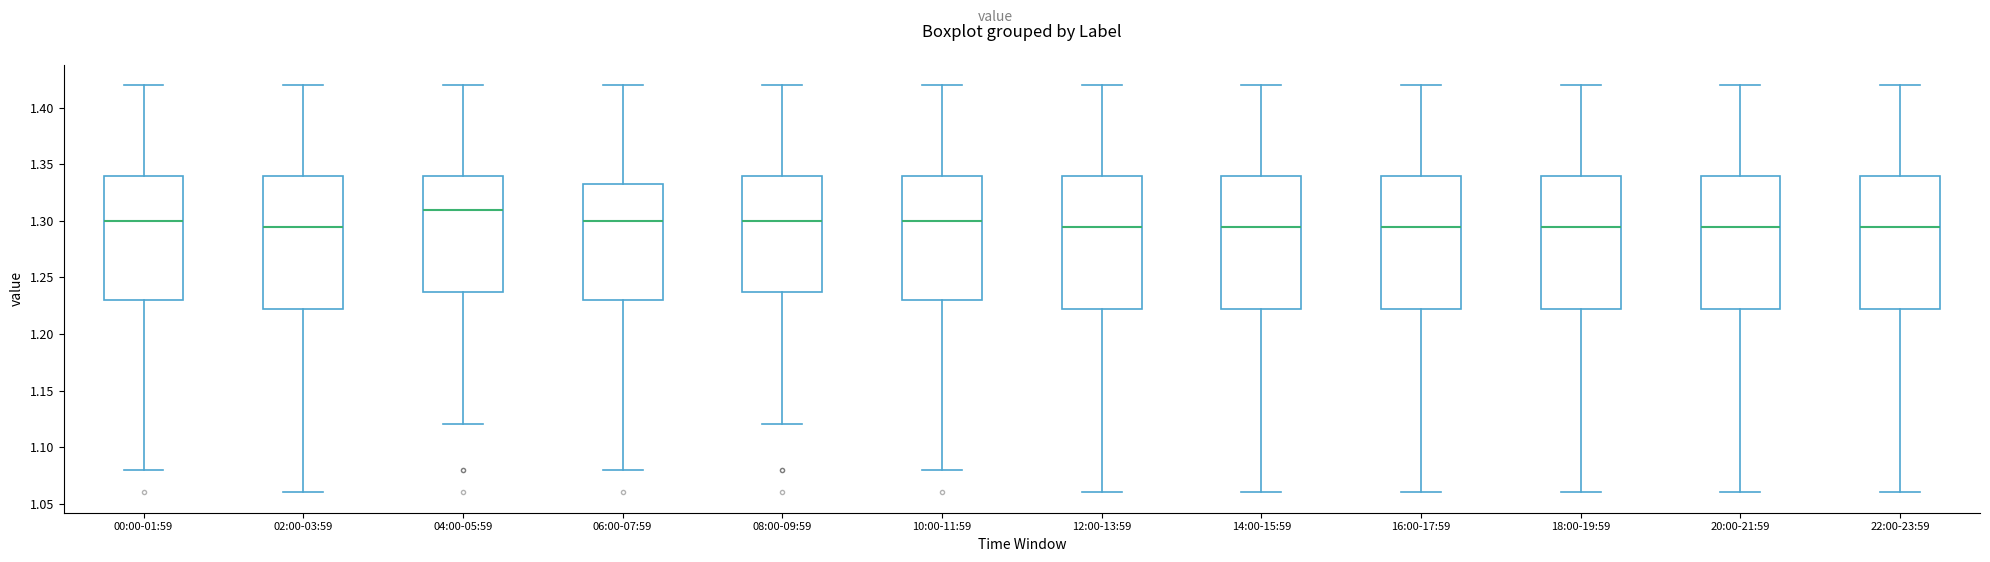

Reading left to right, read every box against the y-axis: the position of its median line, the range the box covers, and the ends of its whiskers. The values are not printed on the chart, so give them approximately, as read against the axis.

00:00-01:59: median 1.300, box 1.230 to 1.340, whiskers 1.080 to 1.420
02:00-03:59: median 1.295, box 1.225 to 1.340, whiskers 1.060 to 1.420
04:00-05:59: median 1.310, box 1.240 to 1.340, whiskers 1.120 to 1.420
06:00-07:59: median 1.300, box 1.230 to 1.335, whiskers 1.080 to 1.420
08:00-09:59: median 1.300, box 1.240 to 1.340, whiskers 1.120 to 1.420
10:00-11:59: median 1.300, box 1.230 to 1.340, whiskers 1.080 to 1.420
12:00-13:59: median 1.295, box 1.225 to 1.340, whiskers 1.060 to 1.420
14:00-15:59: median 1.295, box 1.225 to 1.340, whiskers 1.060 to 1.420
16:00-17:59: median 1.295, box 1.225 to 1.340, whiskers 1.060 to 1.420
18:00-19:59: median 1.295, box 1.225 to 1.340, whiskers 1.060 to 1.420
20:00-21:59: median 1.295, box 1.225 to 1.340, whiskers 1.060 to 1.420
22:00-23:59: median 1.295, box 1.225 to 1.340, whiskers 1.060 to 1.420